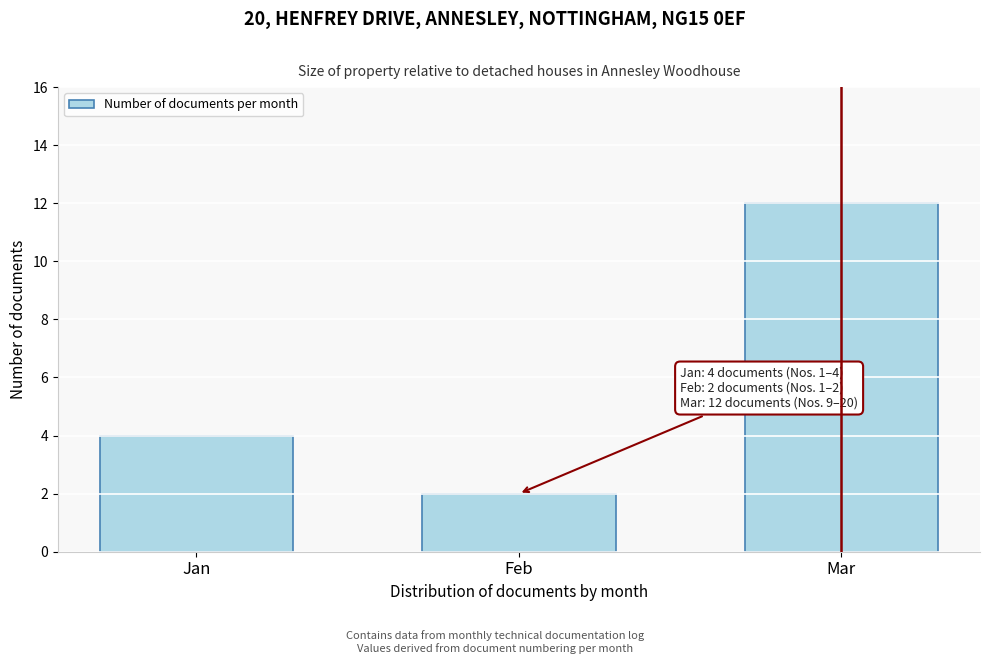

Reading left to right, list all the values displayed in this chart.

Jan=4	Feb=2	Mar=12